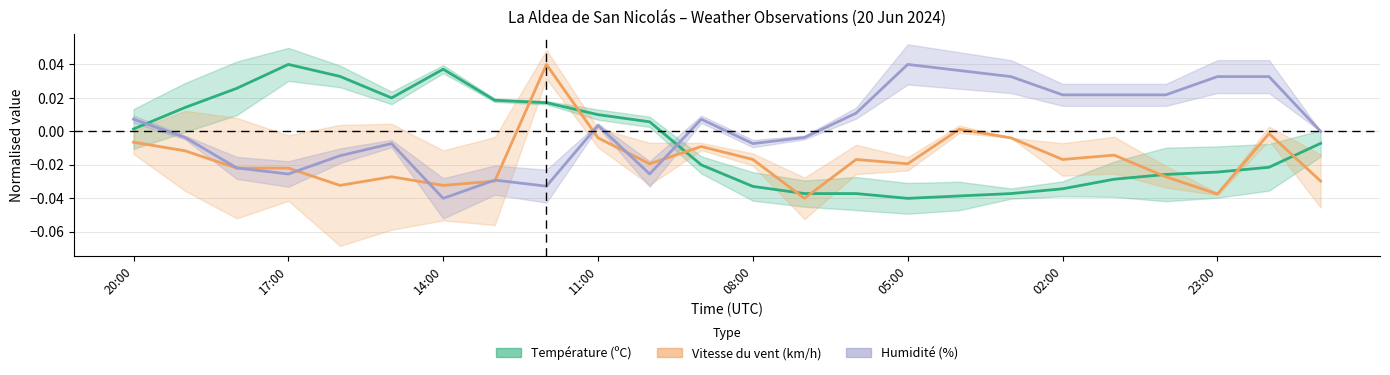

How many negative values does the Humidité (%) series have?

11